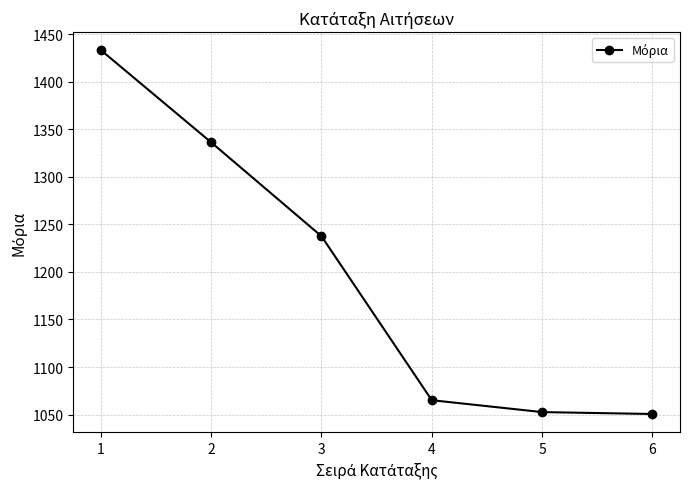

What is the change in value from 1 to 5?

-380.6